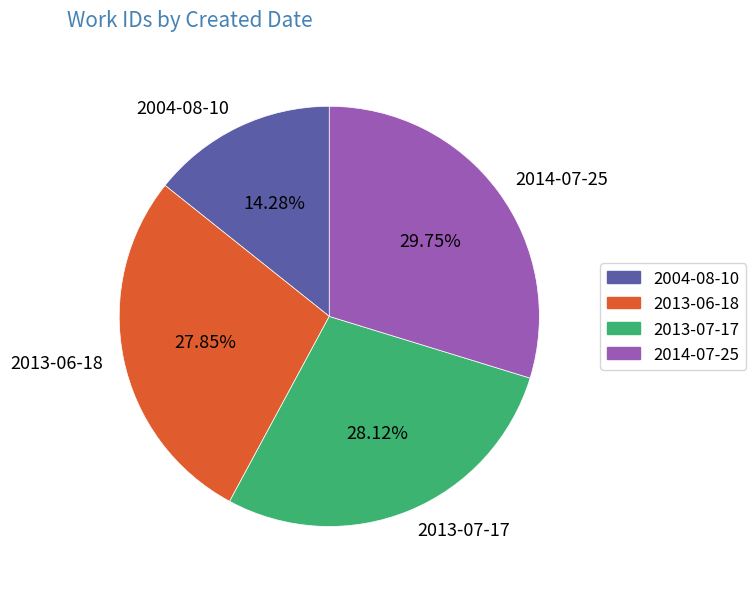

To the nearest percent, what is the difference between the largest and smallest slice percentages?

15%